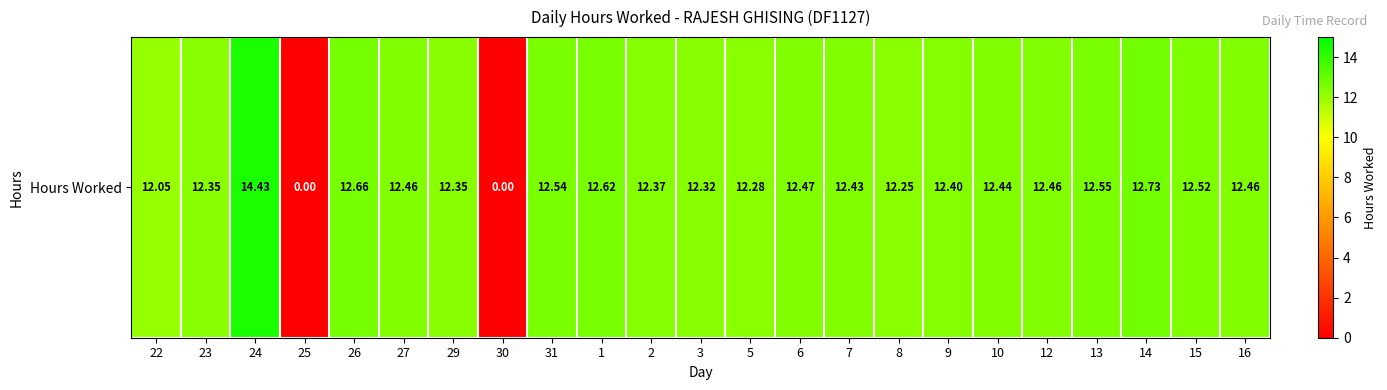

Reading right to left, transcribe all the data shown in this chart.

12.5	12.5	12.7	12.6	12.5	12.4	12.4	12.2	12.4	12.5	12.3	12.3	12.4	12.6	12.5	0.0	12.3	12.5	12.7	0.0	14.4	12.3	12.1